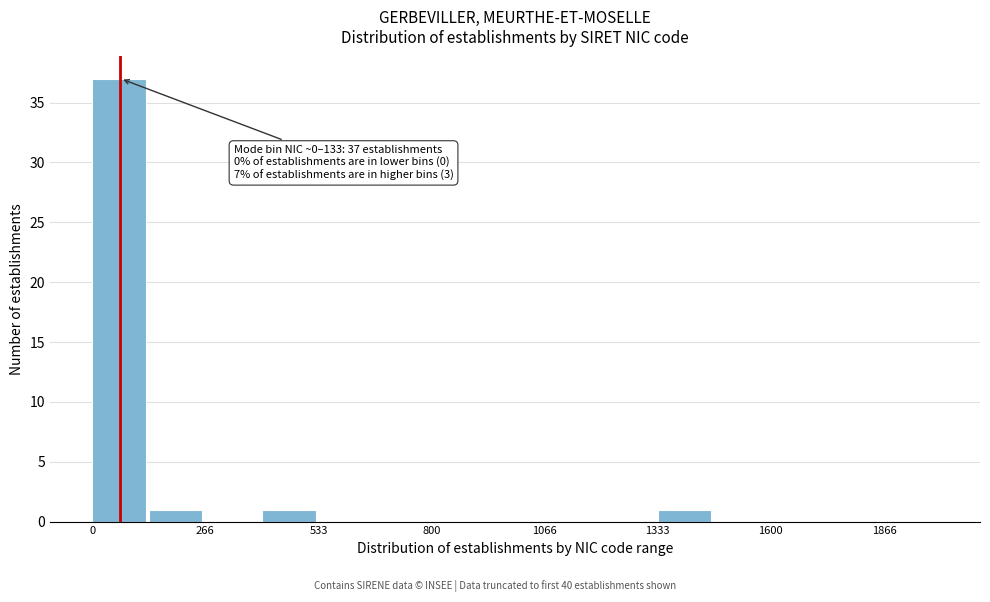

Around what value on the x-axis is the tallest bar? Give the approximate position of its centre, as read against the axis.

50